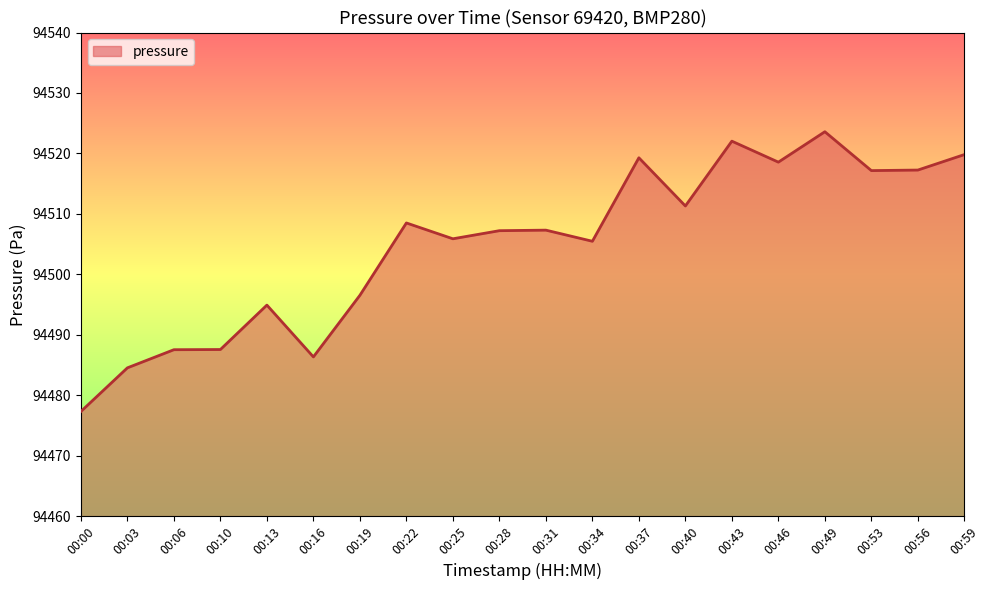

Approximately how many times larger is the value at 00:00 compared to 00:10?

1.0